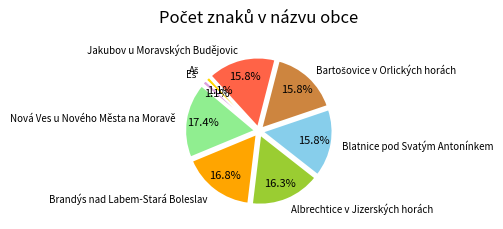

Between Nová Ves u Nového Města na Moravě and Eš, which is larger?

Nová Ves u Nového Města na Moravě